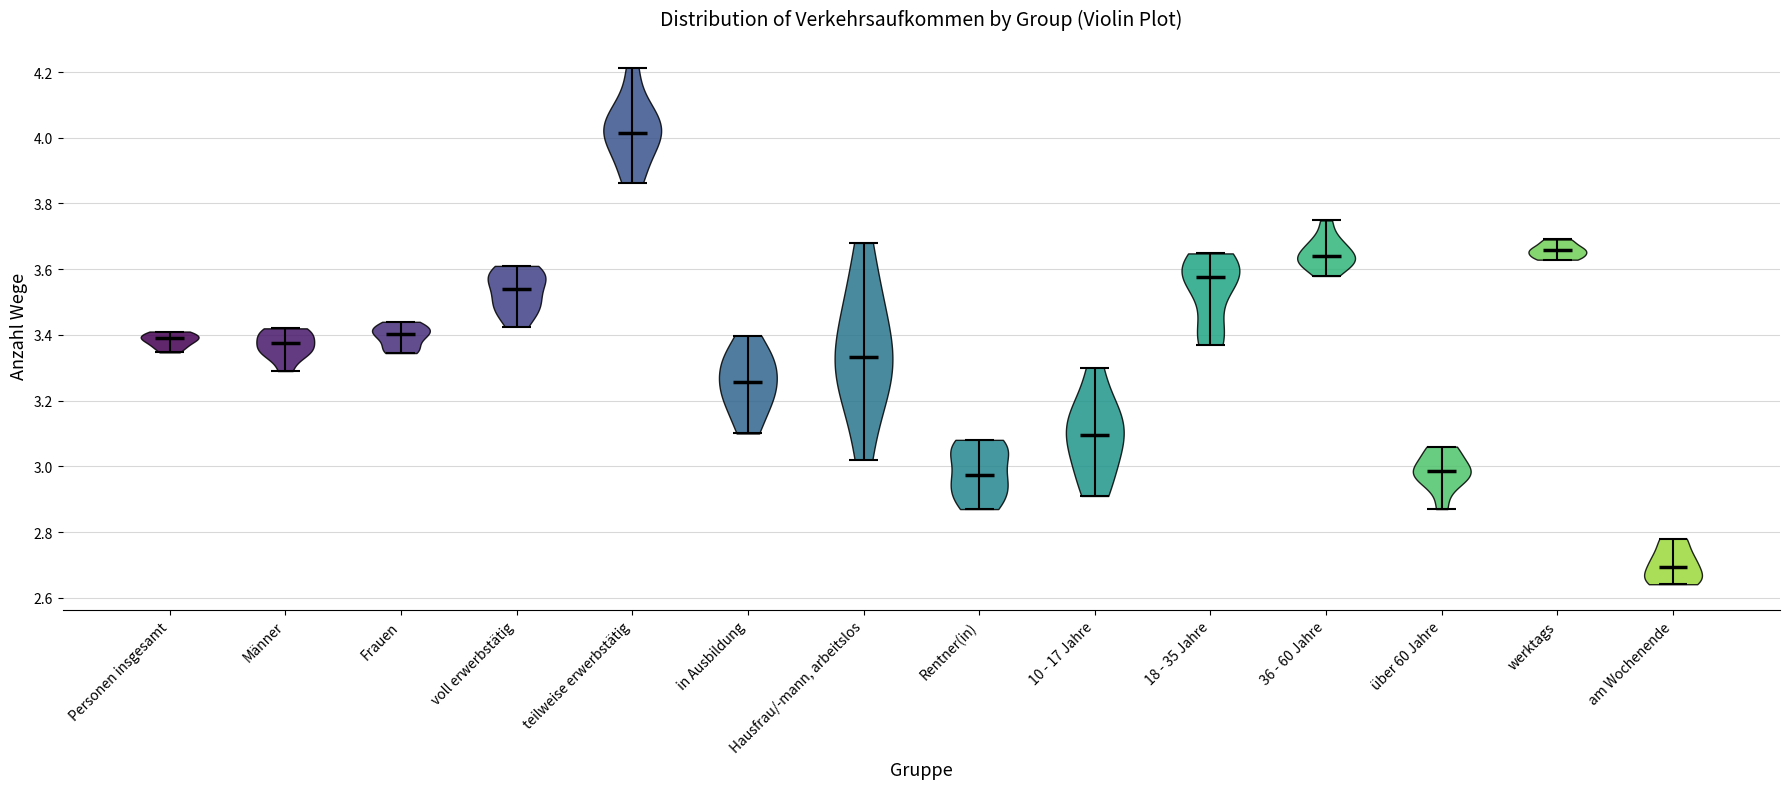

Reading left to right, read every violin against the y-axis: where its median line is, and the lowest and highest points it reaches. The values are not printed on the chart, so give them approximately, as read against the axis.

Personen insgesamt: median line 3.40, lowest point 3.34, highest point 3.42
Männer: median line 3.38, lowest point 3.30, highest point 3.42
Frauen: median line 3.40, lowest point 3.34, highest point 3.44
voll erwerbstätig: median line 3.54, lowest point 3.42, highest point 3.62
teilweise erwerbstätig: median line 4.02, lowest point 3.86, highest point 4.22
in Ausbildung: median line 3.26, lowest point 3.10, highest point 3.40
Hausfrau/-mann, arbeitslos: median line 3.34, lowest point 3.02, highest point 3.68
Rentner(in): median line 2.98, lowest point 2.88, highest point 3.08
10 - 17 Jahre: median line 3.10, lowest point 2.92, highest point 3.30
18 - 35 Jahre: median line 3.58, lowest point 3.38, highest point 3.64
36 - 60 Jahre: median line 3.64, lowest point 3.58, highest point 3.74
über 60 Jahre: median line 2.98, lowest point 2.88, highest point 3.06
werktags: median line 3.66, lowest point 3.62, highest point 3.70
am Wochenende: median line 2.70, lowest point 2.64, highest point 2.78